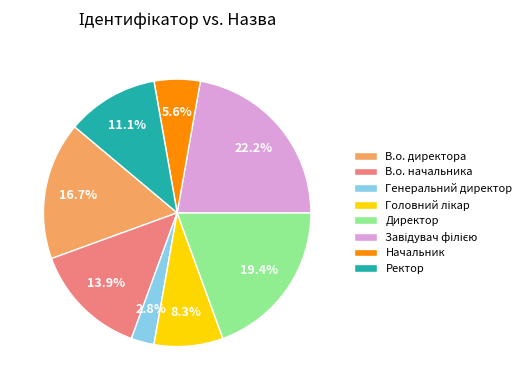

To the nearest percent, what percentage of the pie is В.о. директора?

17%